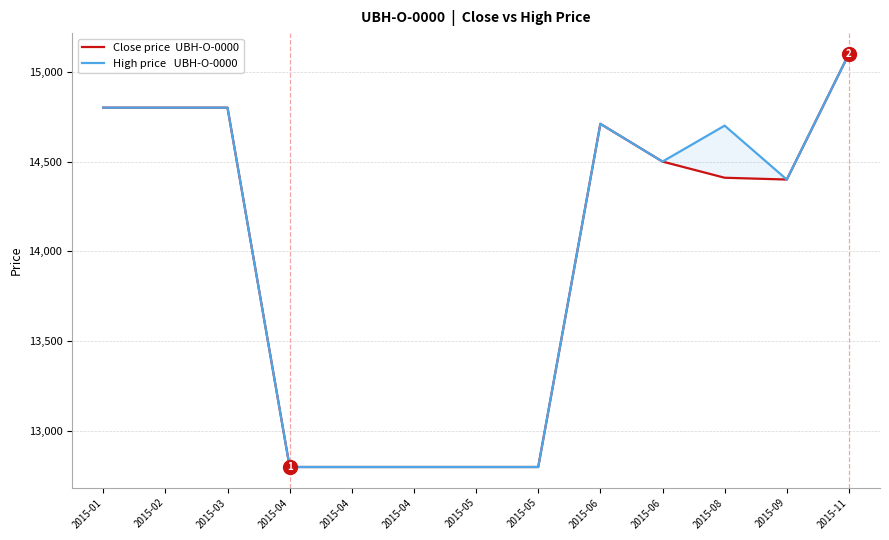

What is the sum of all Close price  UBH-O-0000 values?

181520